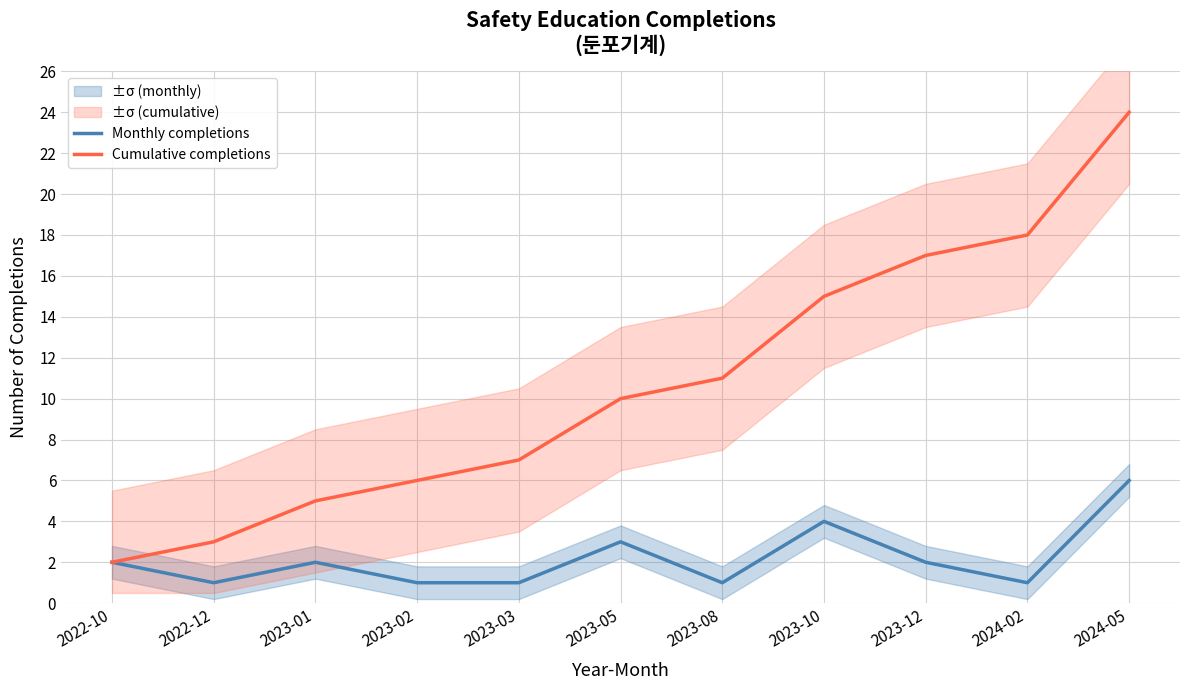

What value does the Cumulative completions series have at 2023-05?

10